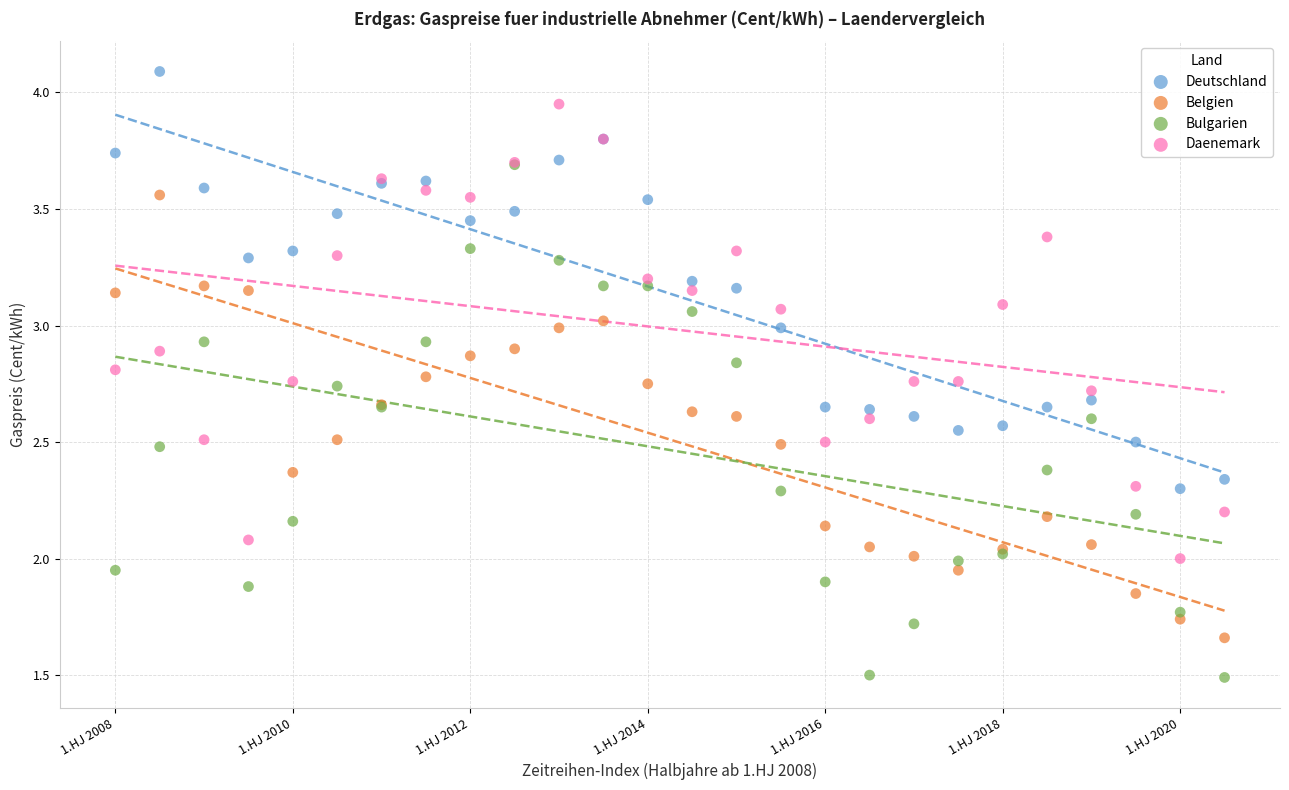

What are all the series names shown in the legend?

Deutschland, Belgien, Bulgarien, Daenemark